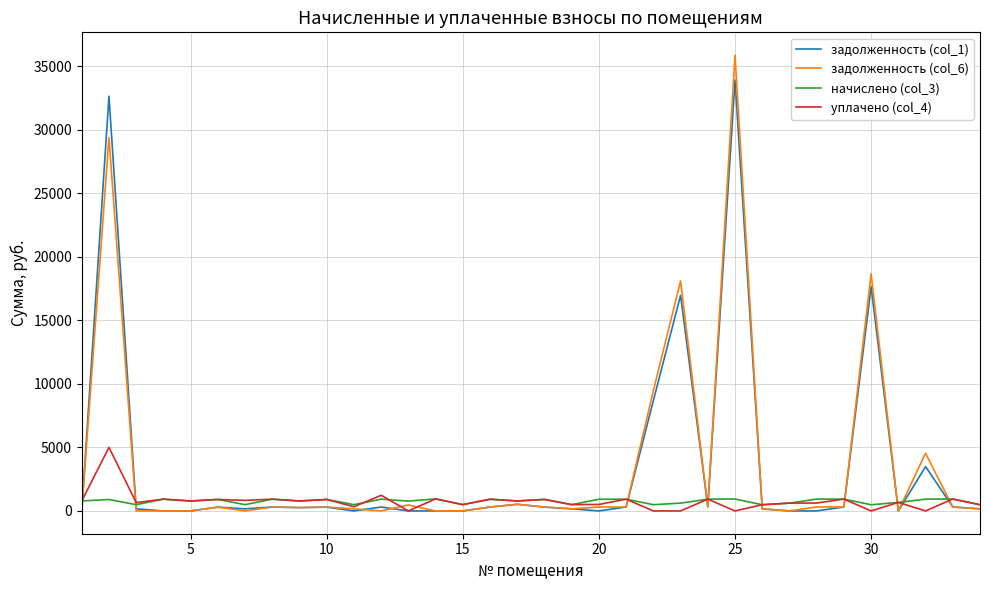

Which series has the widest spread of values?

задолженность (col_6)